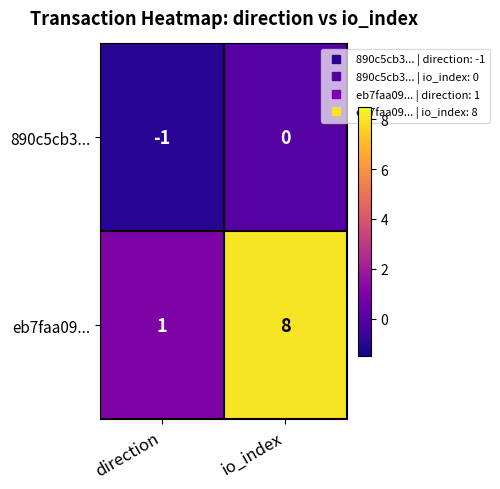

True or false: 890c5cb3... has a value of 0 at io_index.

True